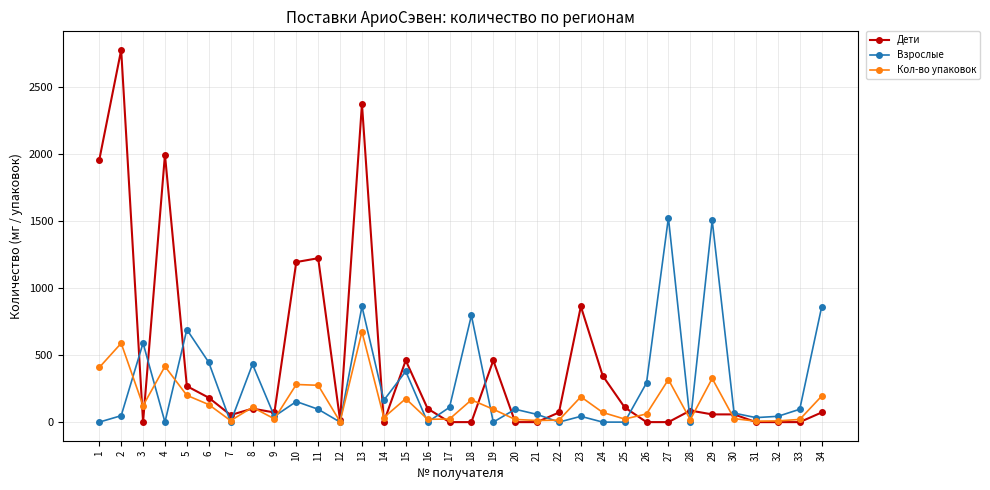

At which category does Кол-во упаковок reach its first local valley?

3